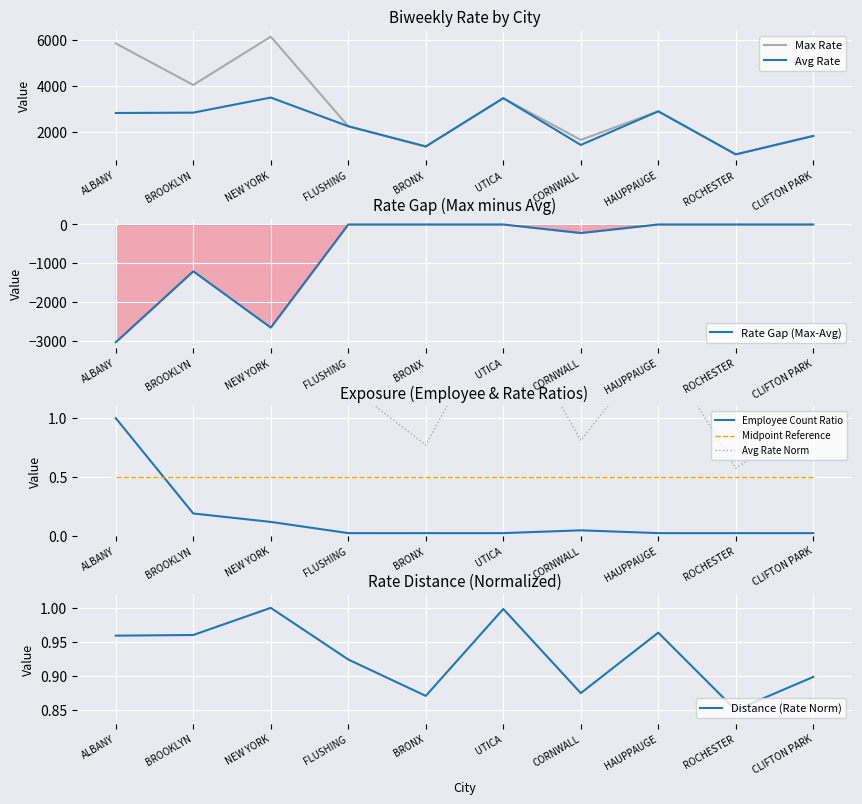

What is the greatest value displayed?

6153.9